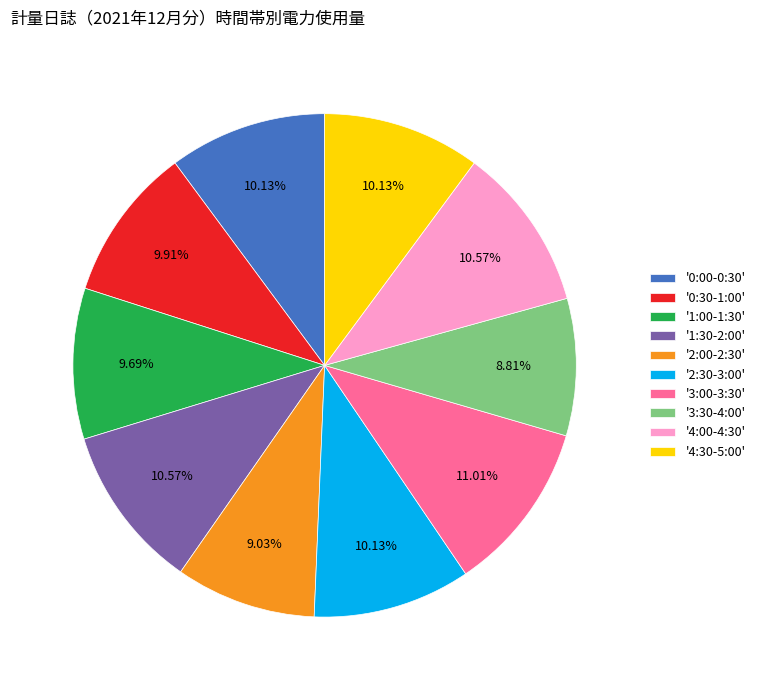

Is '2:00-2:30' the majority of the pie?

No